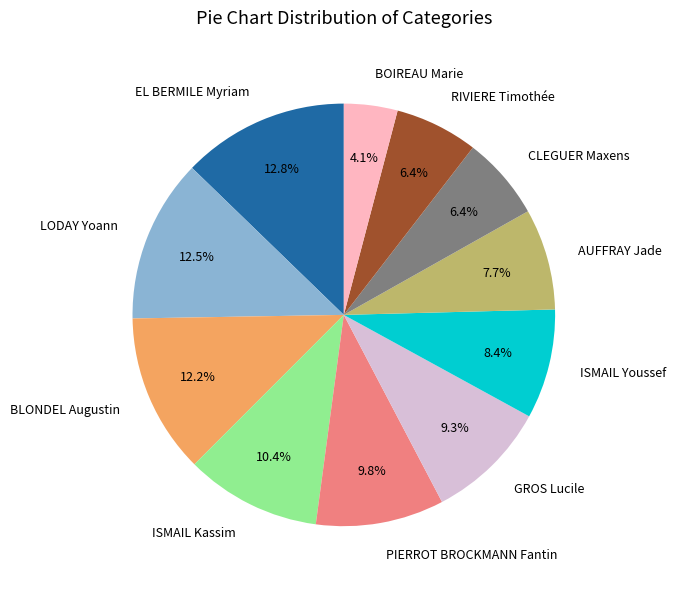

How many slices are in this pie chart?

11